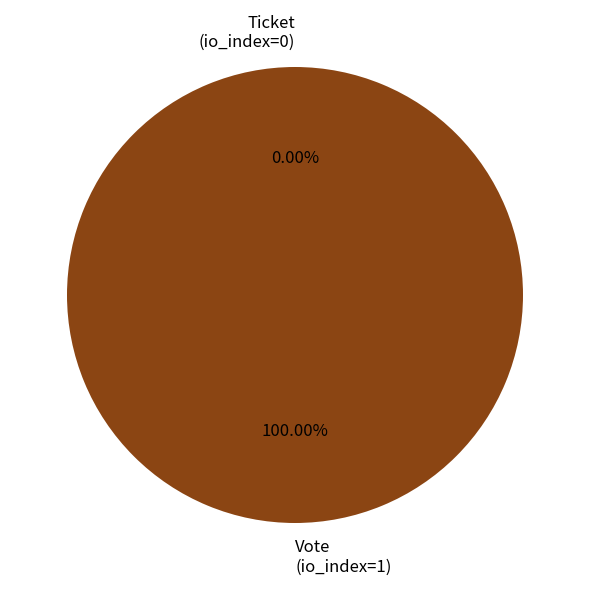

Which slice is the largest?

Vote (io_index=1)